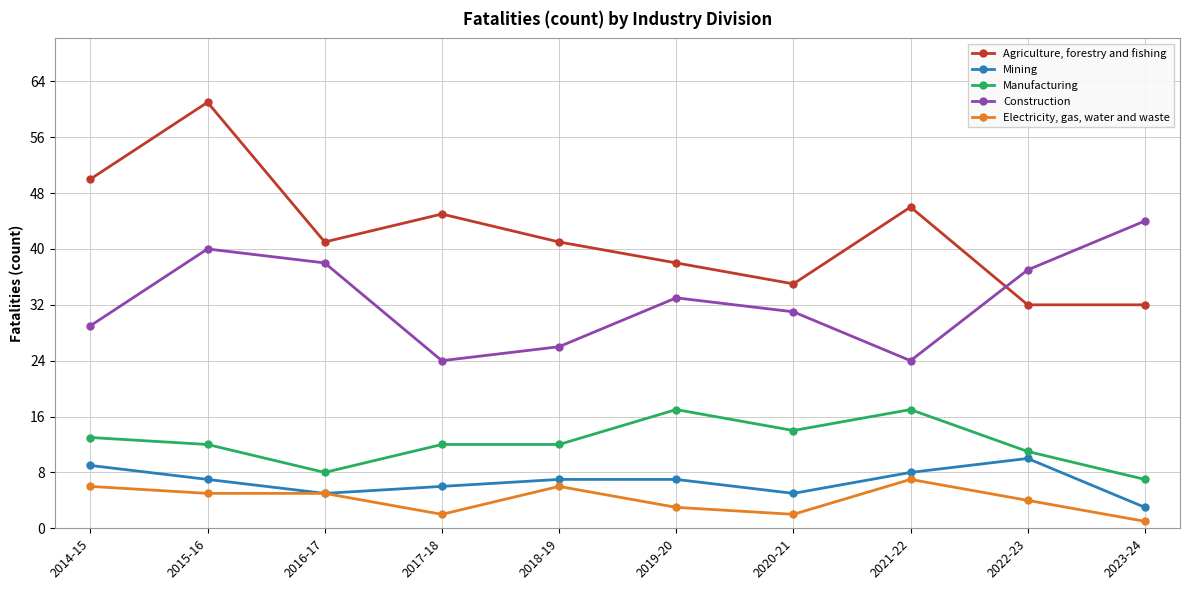

What is the label of the 9th point from the right?

2015-16